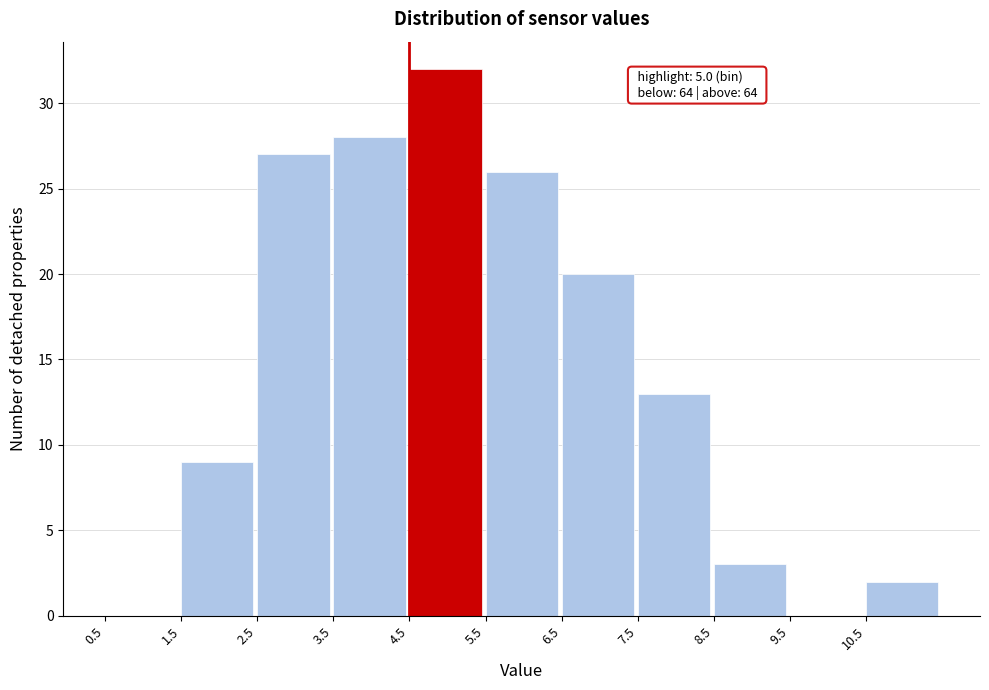

Over which range of the x-axis is the bar tallest?

4.5 to 5.5